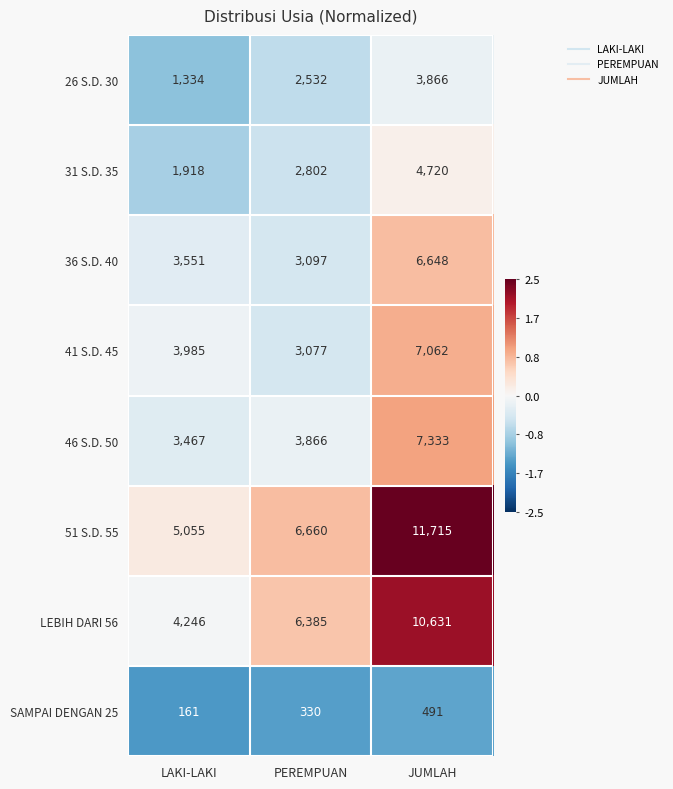

Which series has the widest spread of values?

51 S.D. 55